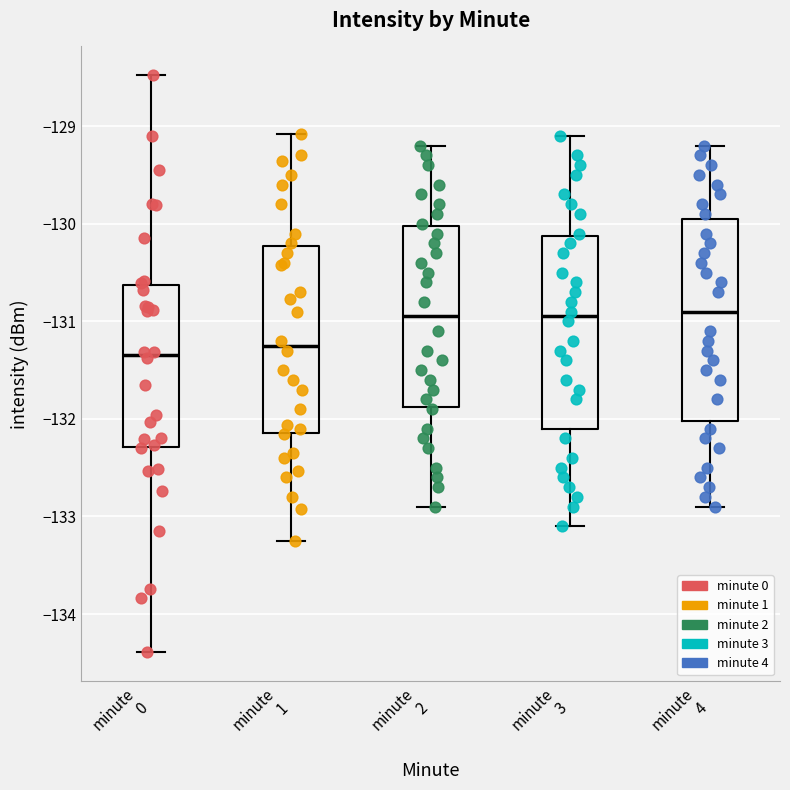

Where is the upper edge of the box for minute 0 on the y-axis? The values are not printed on the chart, so give them approximately, as read against the axis.

-130.6